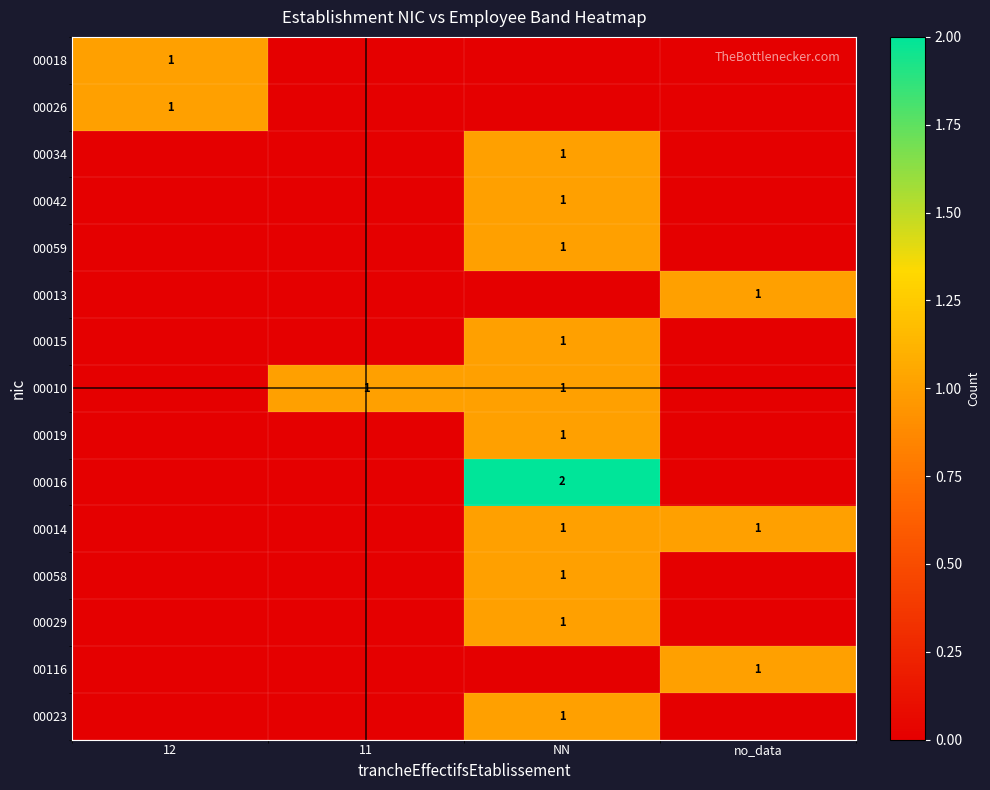

The 00014 series shows 2 at no_data. True or false?

False